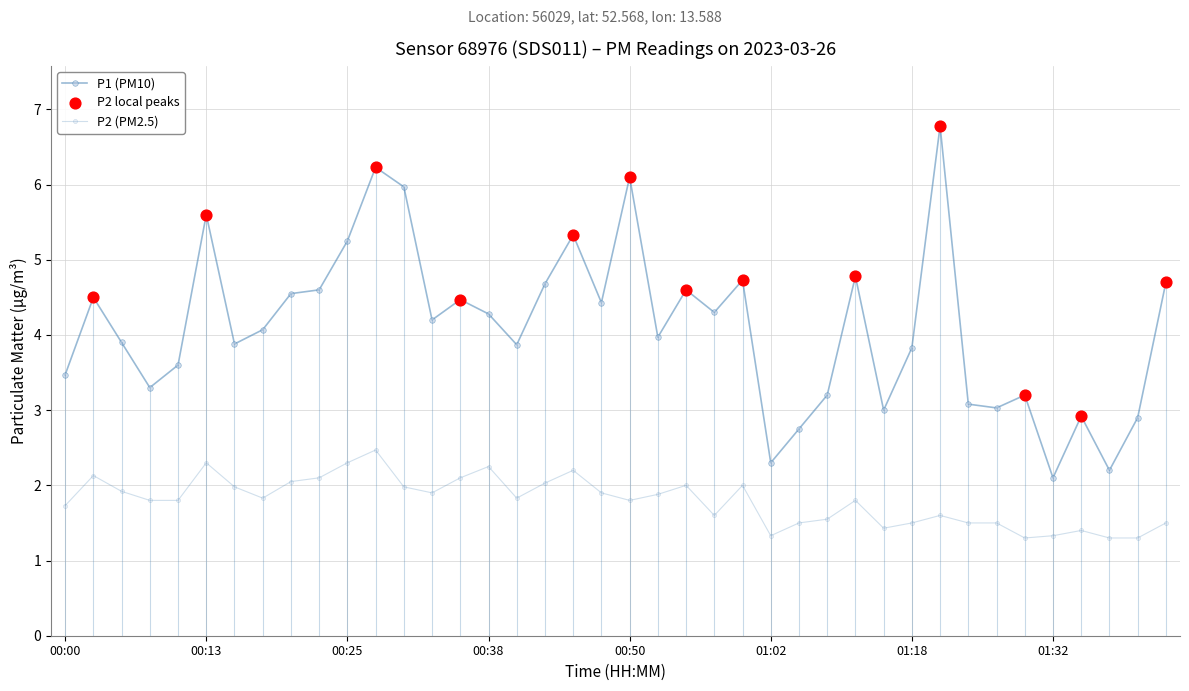

Is this an area chart (filled region under the line)?

No